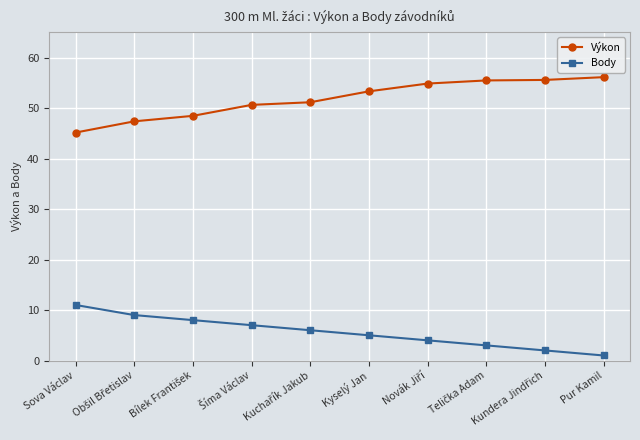

Read the Body value at Sova Václav.

11.0